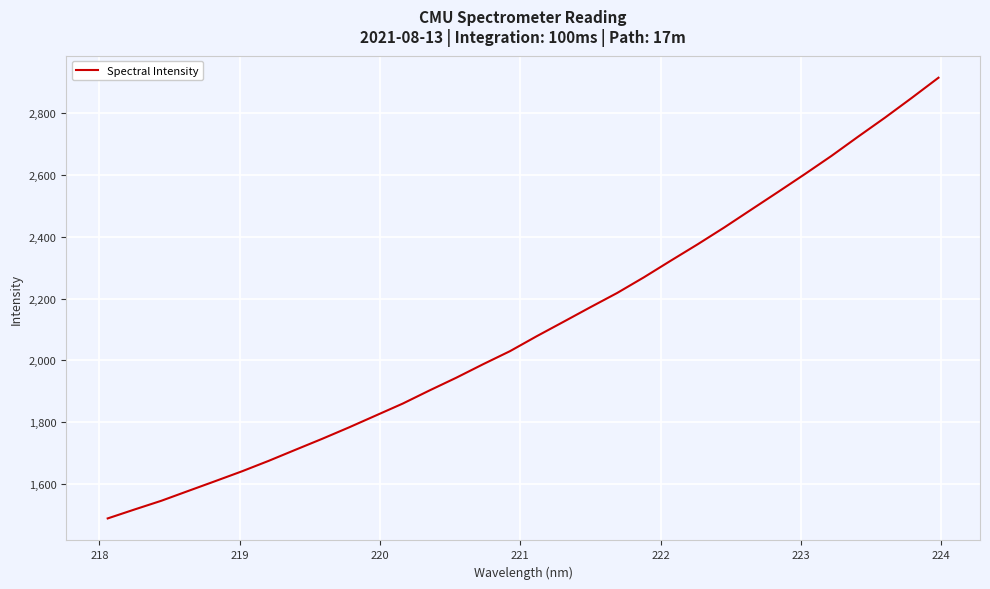

What is the sum of all values?

67402.5